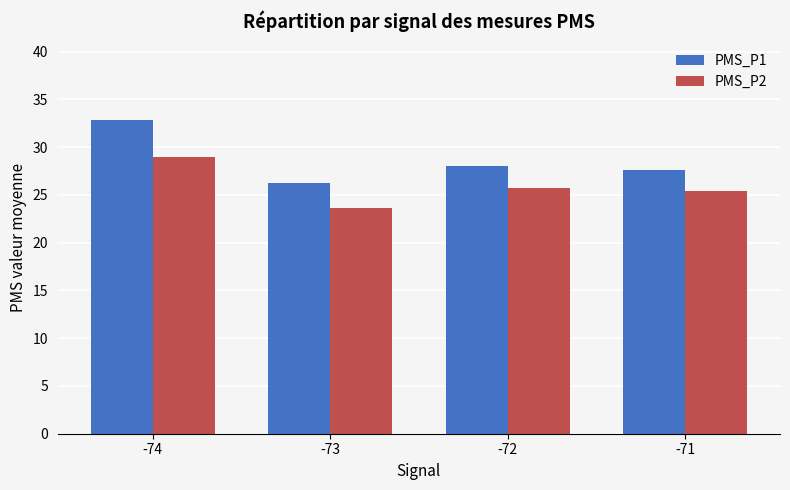

List the series in order of their overall mean, highest first.

PMS_P1, PMS_P2